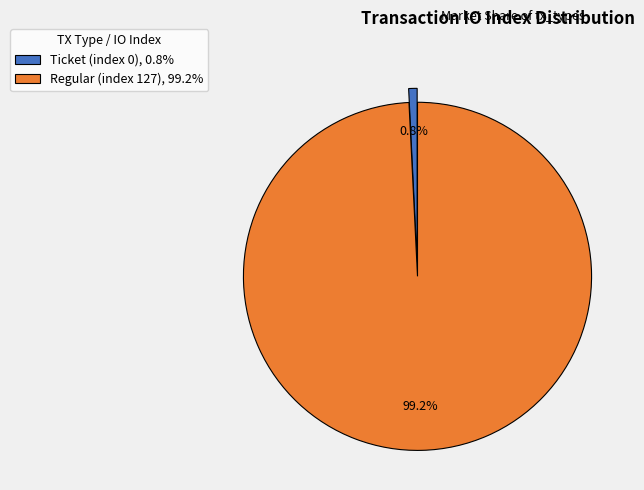

Between Regular (index 127) and Ticket (index 0), which is larger?

Regular (index 127)